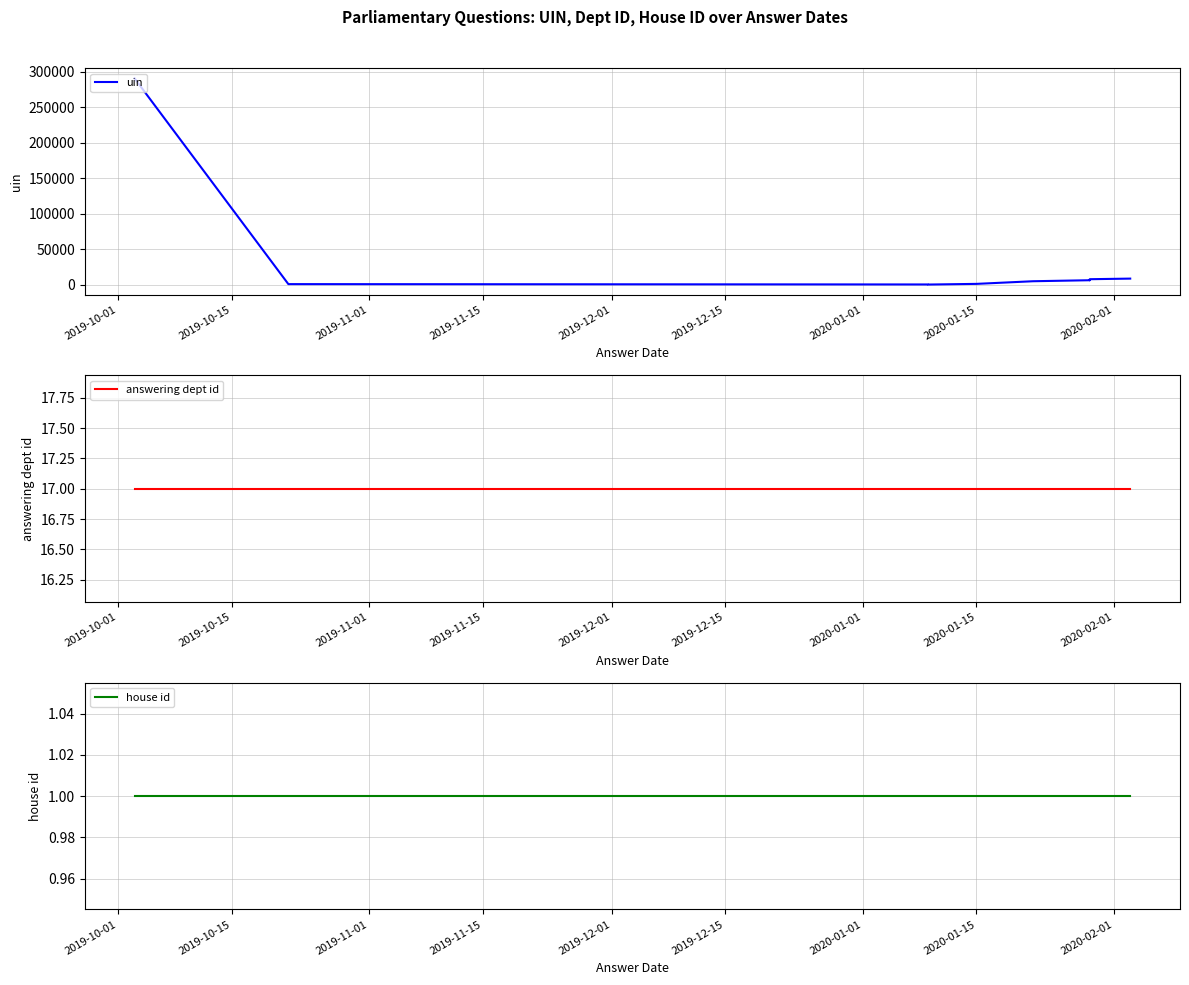

What is the label of the 4th point from the right?

2020-01-01